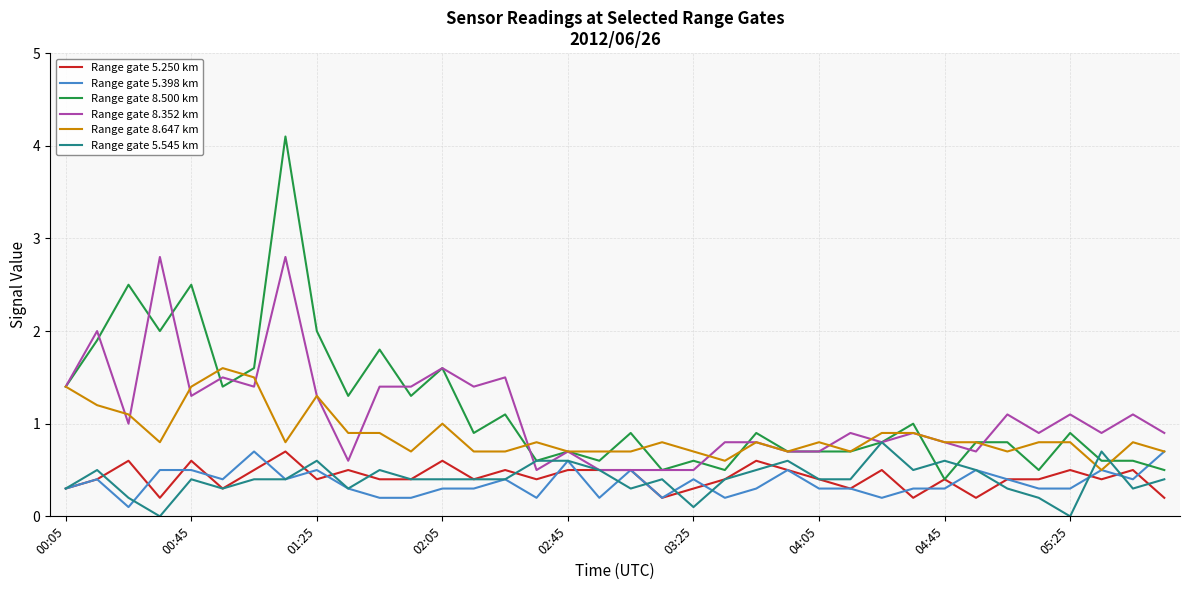

Which series has the largest total across all categories?

Range gate 8.500 km